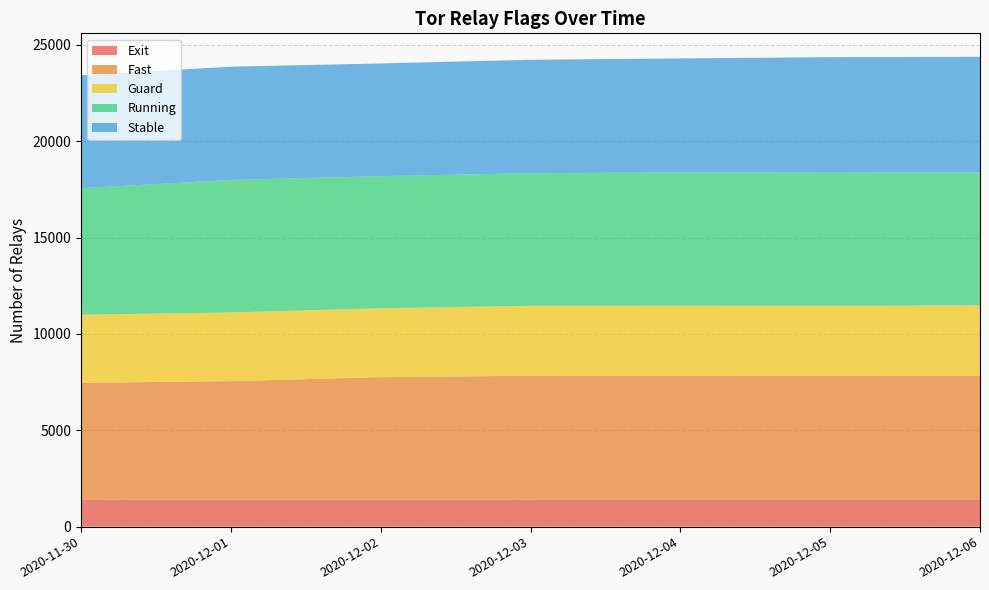

Reading right to left, list all the values displayed in this chart.

Exit: 2020-12-06=1413	2020-12-05=1409	2020-12-04=1413	2020-12-03=1407	2020-12-02=1395	2020-12-01=1395	2020-11-30=1410
Fast: 2020-12-06=6431	2020-12-05=6419	2020-12-04=6426	2020-12-03=6426	2020-12-02=6364	2020-12-01=6157	2020-11-30=6054
Guard: 2020-12-06=3638	2020-12-05=3634	2020-12-04=3633	2020-12-03=3629	2020-12-02=3577	2020-12-01=3563	2020-11-30=3537
Running: 2020-12-06=6903	2020-12-05=6909	2020-12-04=6911	2020-12-03=6885	2020-12-02=6855	2020-12-01=6879	2020-11-30=6566
Stable: 2020-12-06=6000	2020-12-05=5996	2020-12-04=5919	2020-12-03=5884	2020-12-02=5850	2020-12-01=5879	2020-11-30=5859